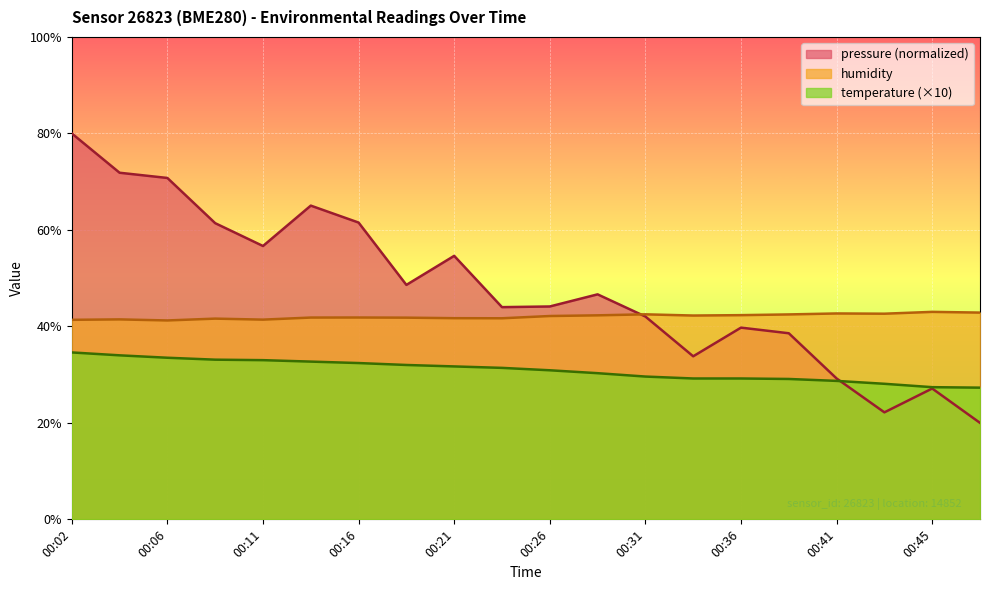

Reading left to right, what are all the values shown in this chart?

pressure: 80.0	71.9	70.8	61.4	56.7	65.0	61.5	48.6	54.6	44.0	44.1	46.6	42.0	33.8	39.7	38.6	29.2	22.2	27.1	20.0
temperature: 34.6	34.0	33.5	33.1	33.0	32.7	32.4	32.0	31.7	31.4	30.9	30.3	29.6	29.2	29.2	29.1	28.7	28.1	27.4	27.3
humidity: 41.4	41.5	41.2	41.6	41.4	41.8	41.8	41.8	41.7	41.7	42.1	42.3	42.5	42.2	42.3	42.5	42.7	42.6	43.0	42.9